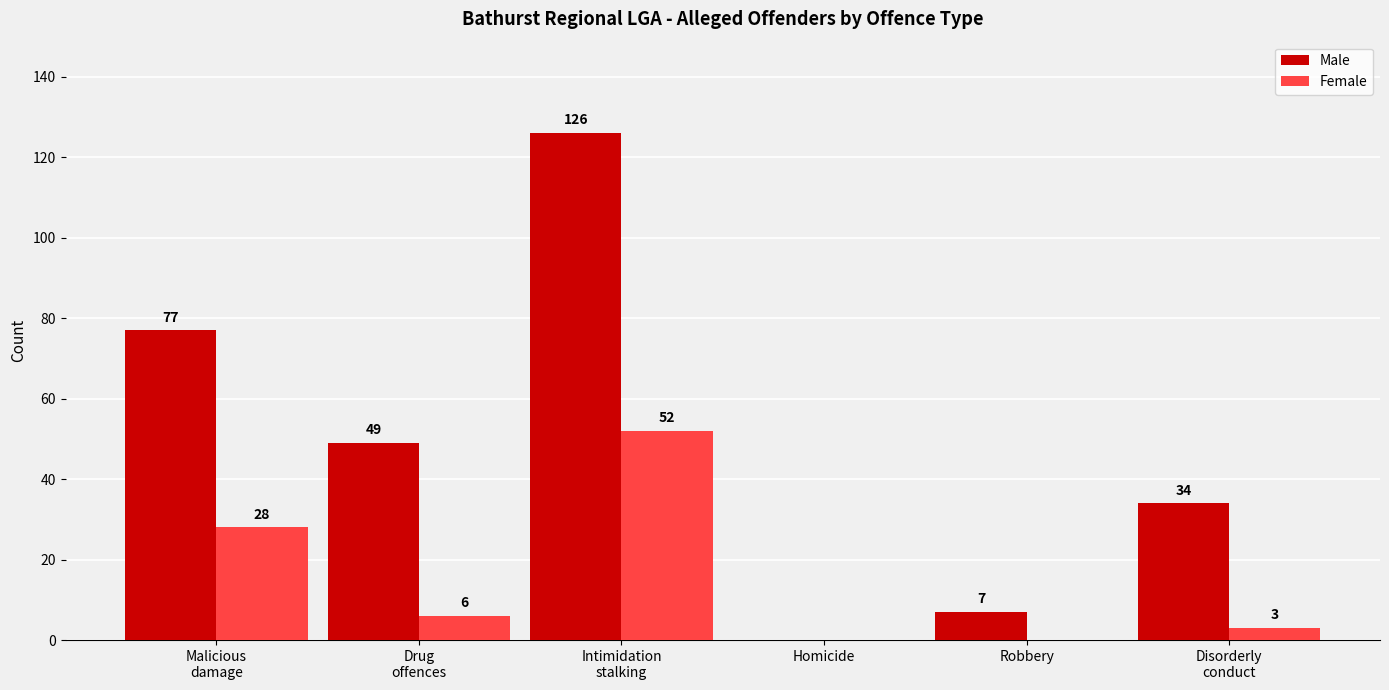

Which series changed the most between Drug
offences and Disorderly
conduct?

Male